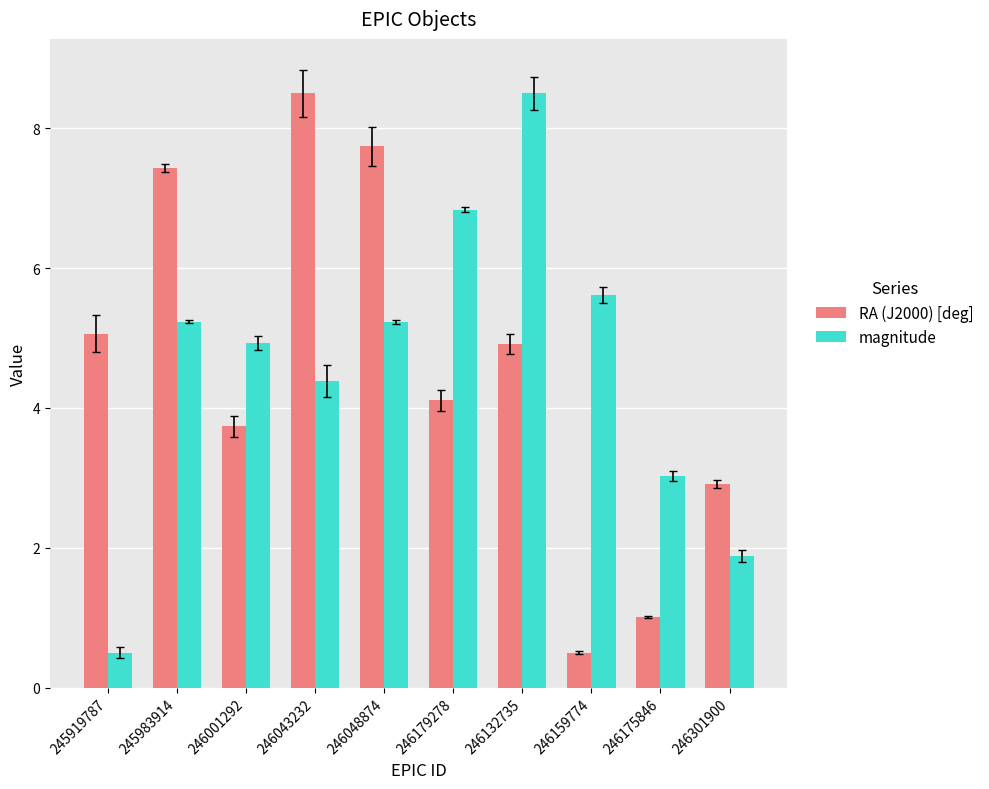

How many data points in magnitude are less than 5?

5